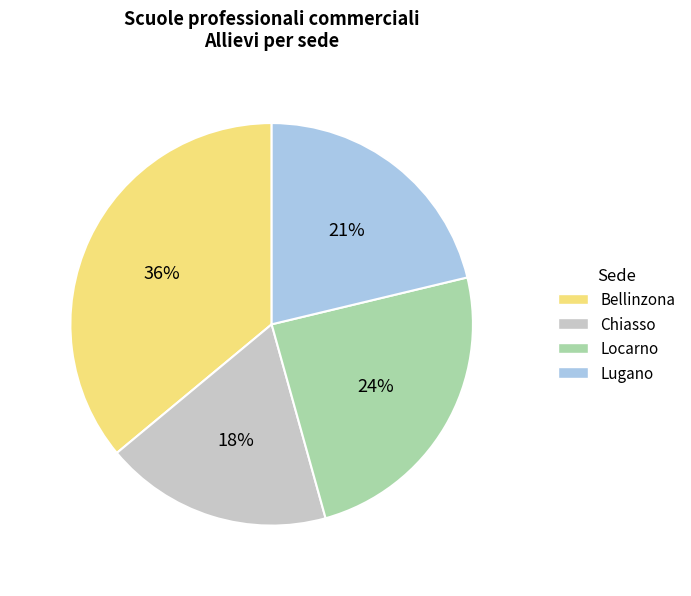

The Lugano slice represents 12% of the pie. True or false?

False